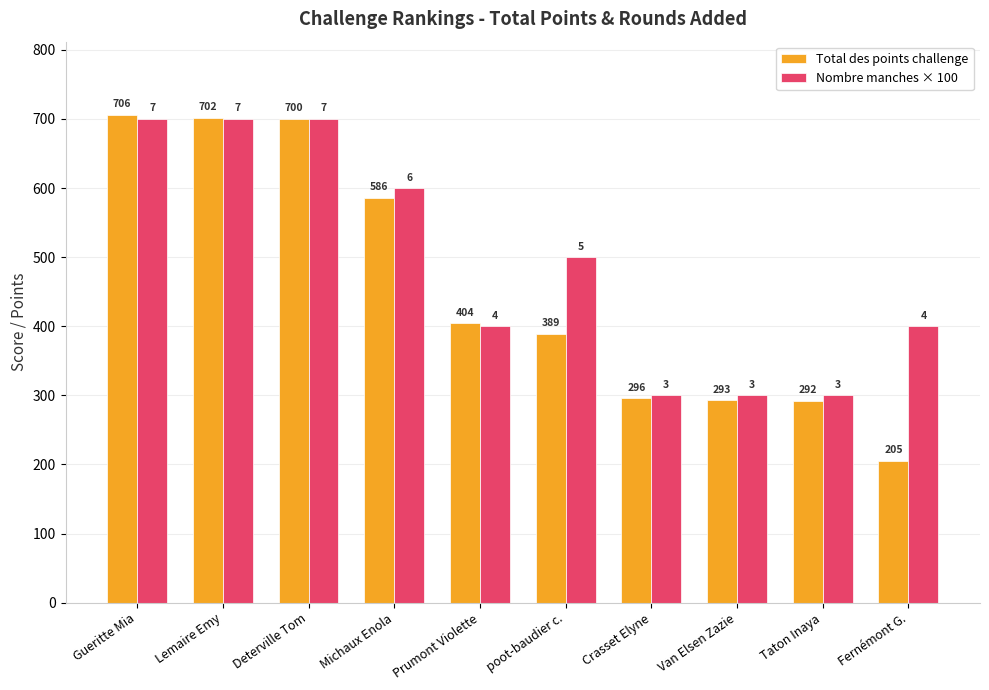

Are the bars grouped side by side (vs. stacked)?

Yes